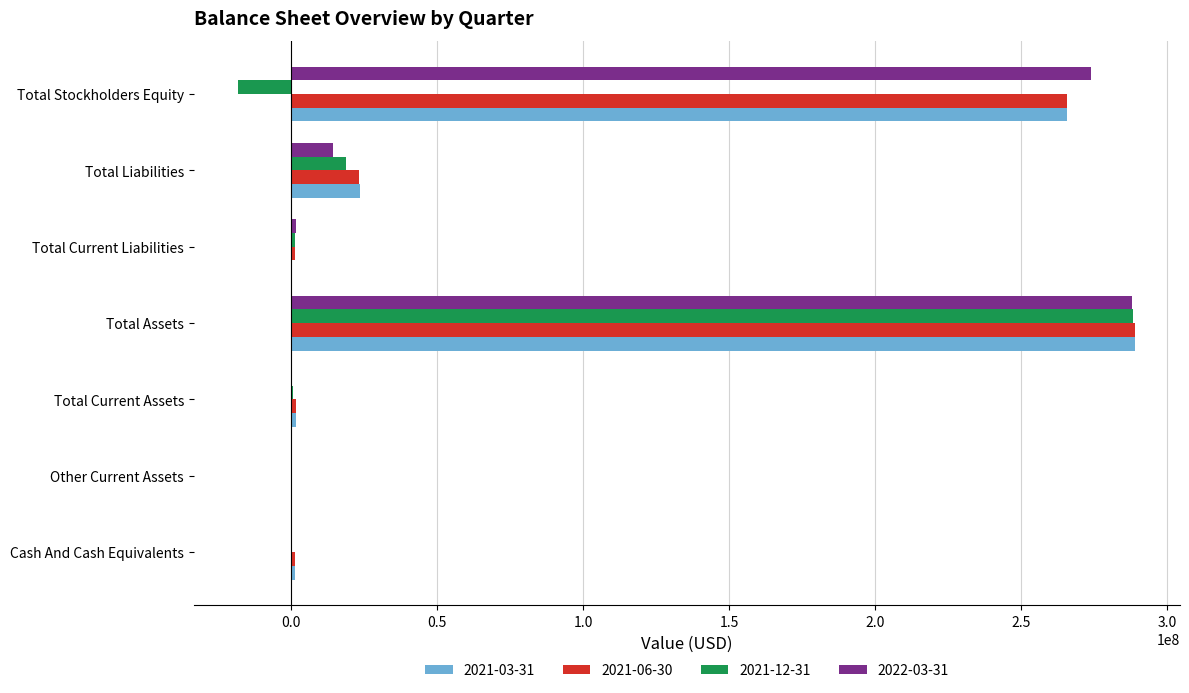

What is the total value across all series at Cash And Cash Equivalents?

2806894